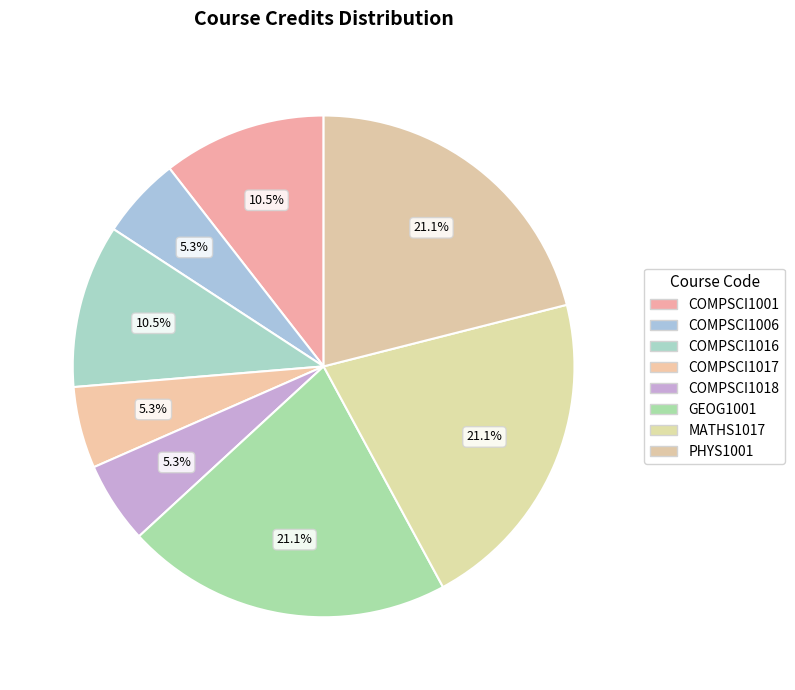

To the nearest percent, what is the difference between the largest and smallest slice percentages?

16%